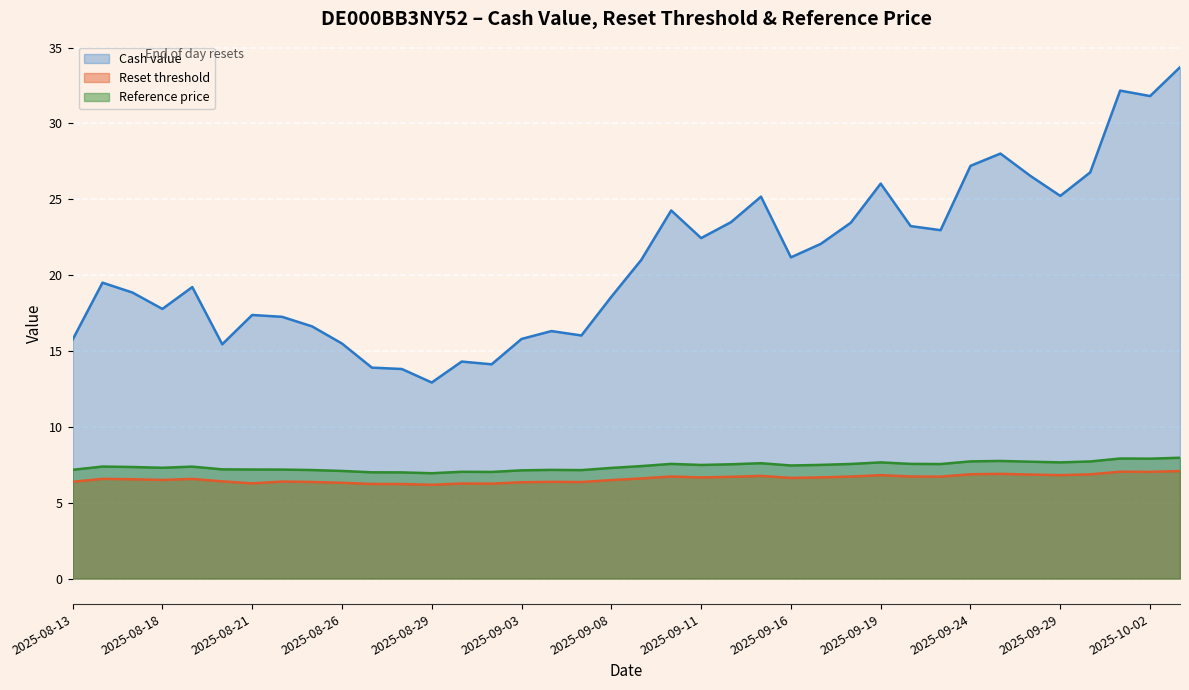

Does the chart display data point markers on the line(s)?

No